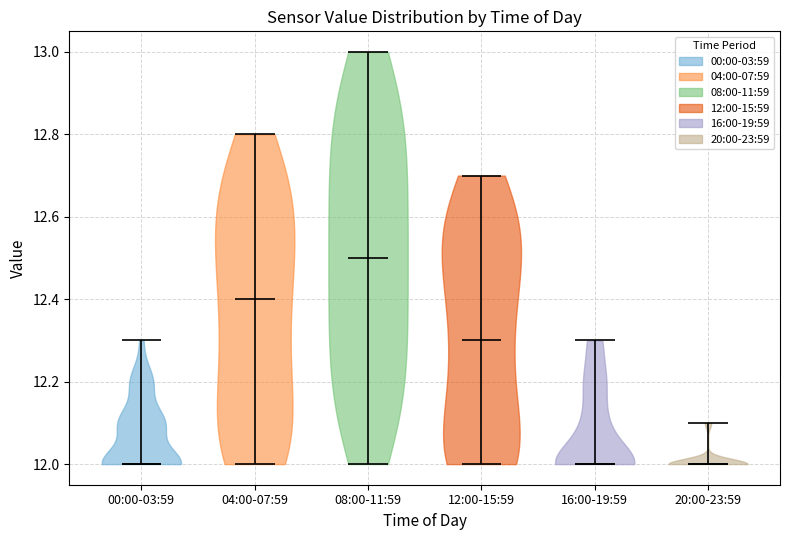

Reading left to right, read every violin against the y-axis: where its median line is, and the lowest and highest points it reaches. The values are not printed on the chart, so give them approximately, as read against the axis.

00:00-03:59: median line 12.0, lowest point 12.0, highest point 12.3
04:00-07:59: median line 12.4, lowest point 12.0, highest point 12.8
08:00-11:59: median line 12.5, lowest point 12.0, highest point 13.0
12:00-15:59: median line 12.3, lowest point 12.0, highest point 12.7
16:00-19:59: median line 12.0, lowest point 12.0, highest point 12.3
20:00-23:59: median line 12.0, lowest point 12.0, highest point 12.1